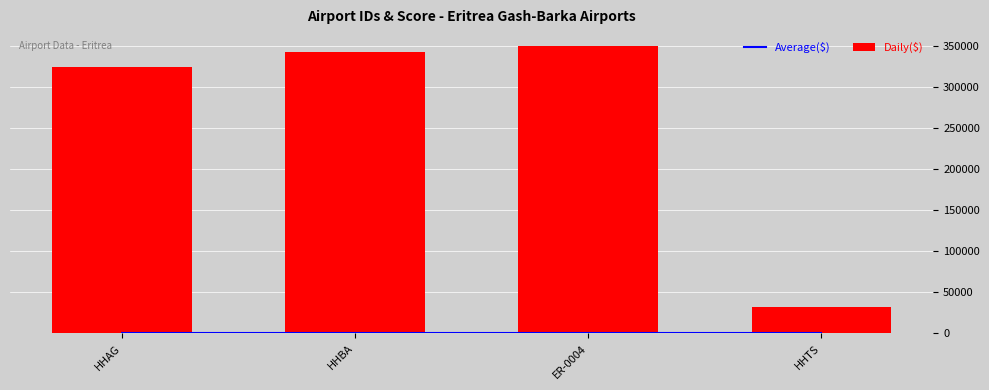

The value of Average($) at HHAG is 85. True or false?

False